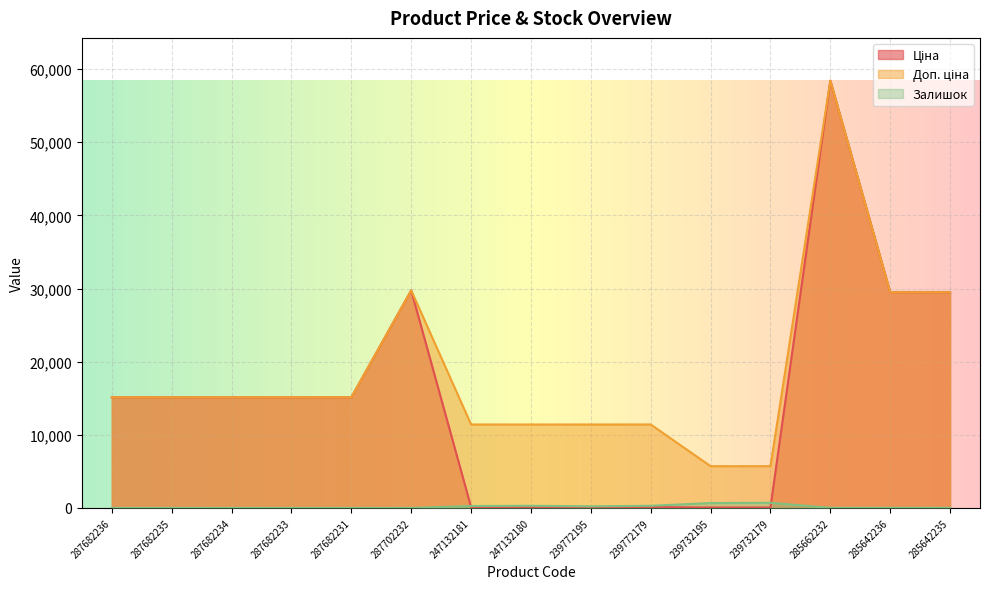

In Залишок, how many points are higher than both neighbors (excluding endpoints)?

2